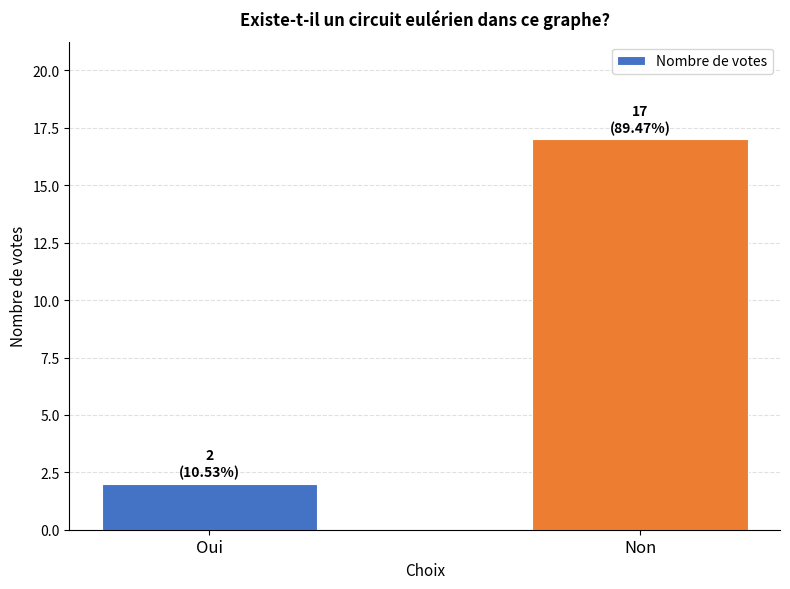

The value at Oui is 2. True or false?

True